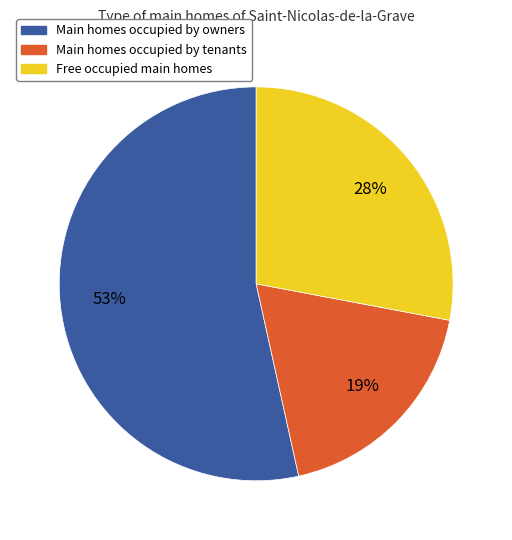

How many segments does this pie chart have?

3